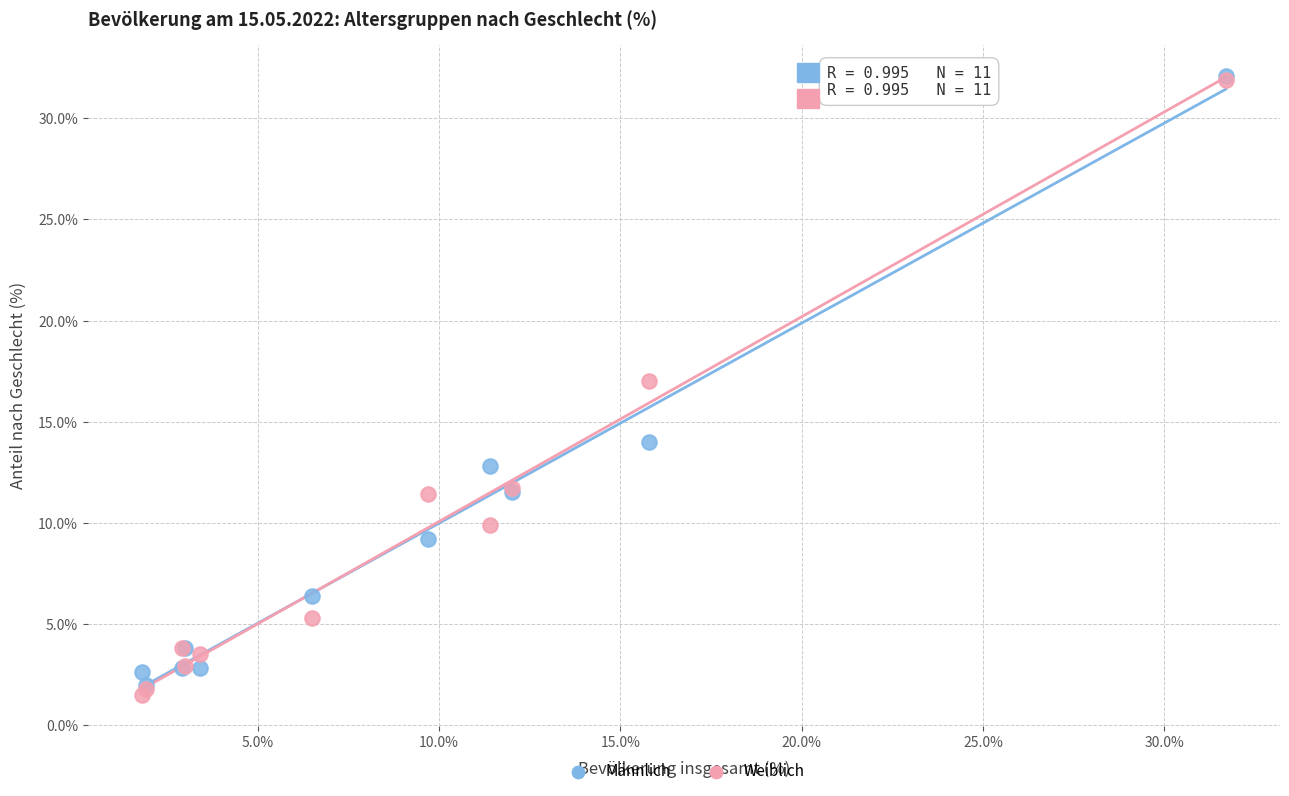

Across all series, what Y value is closest to 16?

17.0